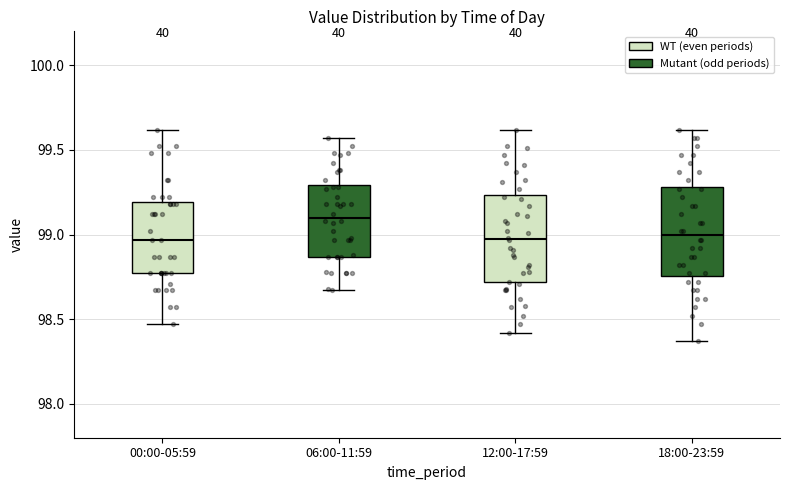

Reading left to right, read every box against the y-axis: the position of its median line, the range the box covers, and the ends of its whiskers. The values are not printed on the chart, so give them approximately, as read against the axis.

00:00-05:59: median 98.95, box 98.75 to 99.20, whiskers 98.45 to 99.60
06:00-11:59: median 99.10, box 98.85 to 99.30, whiskers 98.65 to 99.55
12:00-17:59: median 99.00, box 98.70 to 99.25, whiskers 98.40 to 99.60
18:00-23:59: median 99.00, box 98.75 to 99.30, whiskers 98.35 to 99.60